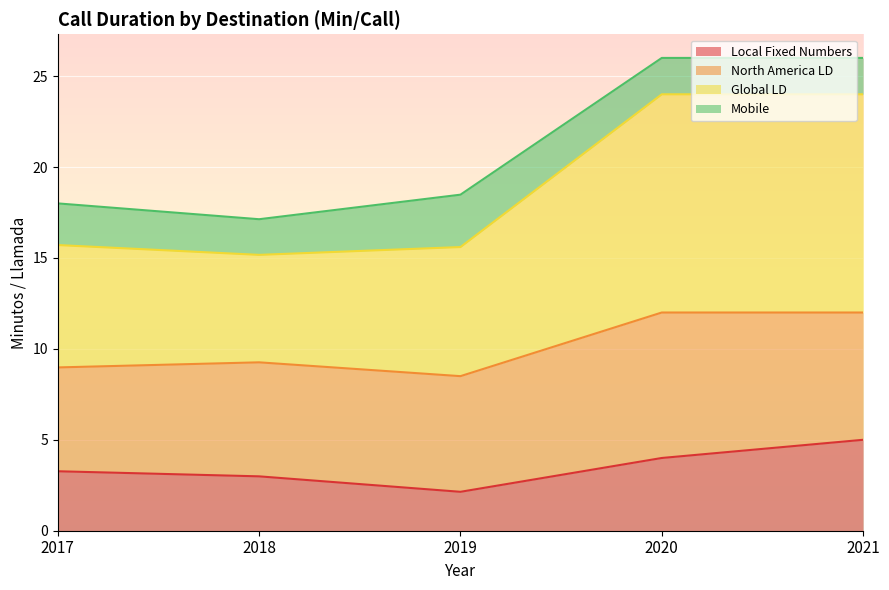

What is the total value across all series at 2017?

18.0